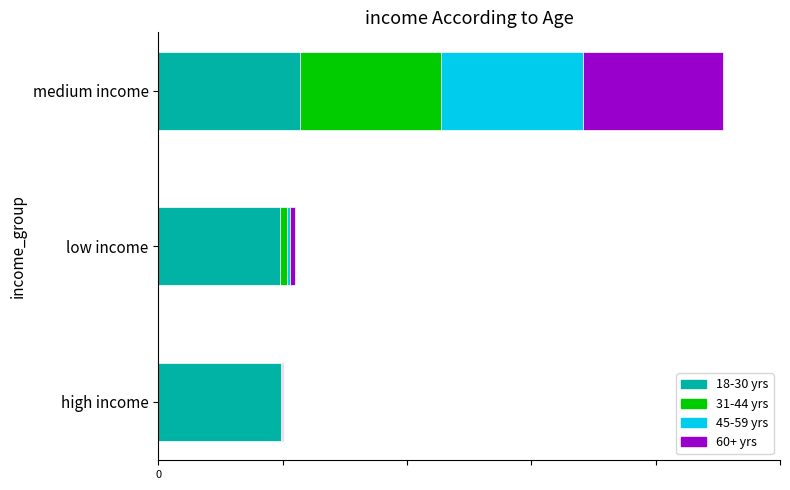

Which category has the highest value in the 18-30 yrs series?

medium income